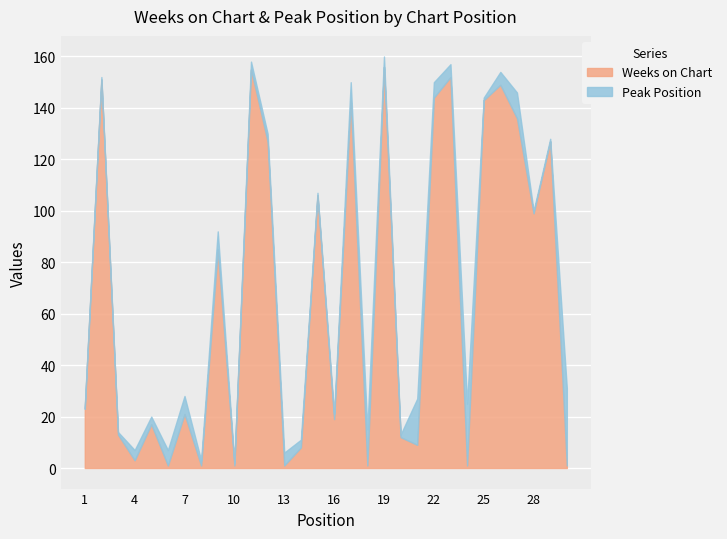

True or false: Weeks on Chart has a value of 215 at 19.

False